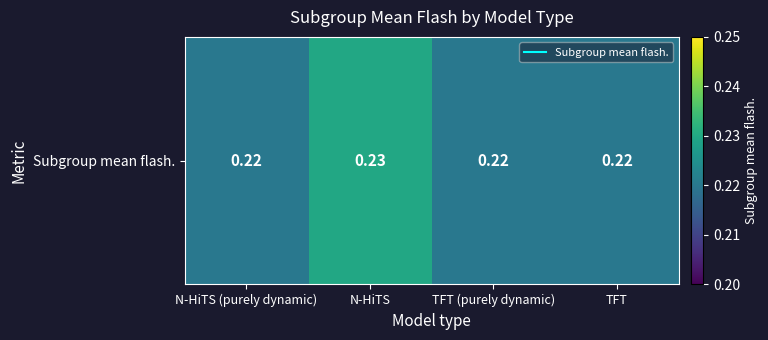

The chart shows a value of 0.2 at N-HiTS. True or false?

False